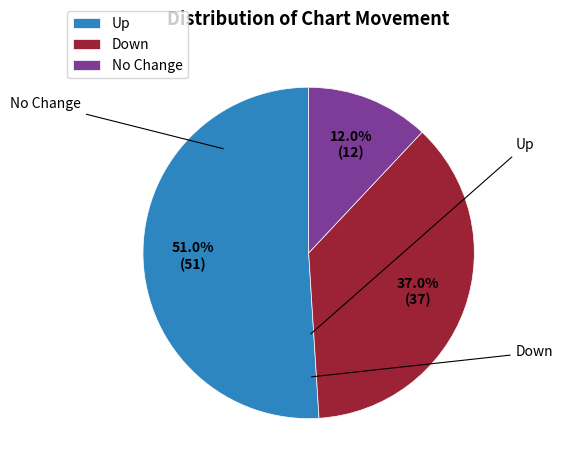

Which category has the smallest portion of the pie?

No Change